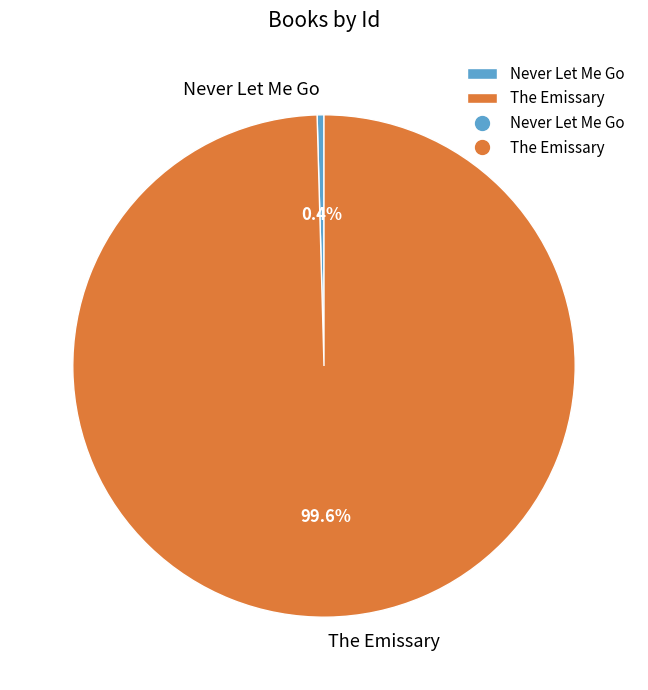

Combined, what portion of the pie is The Emissary and Never Let Me Go?

100.0%